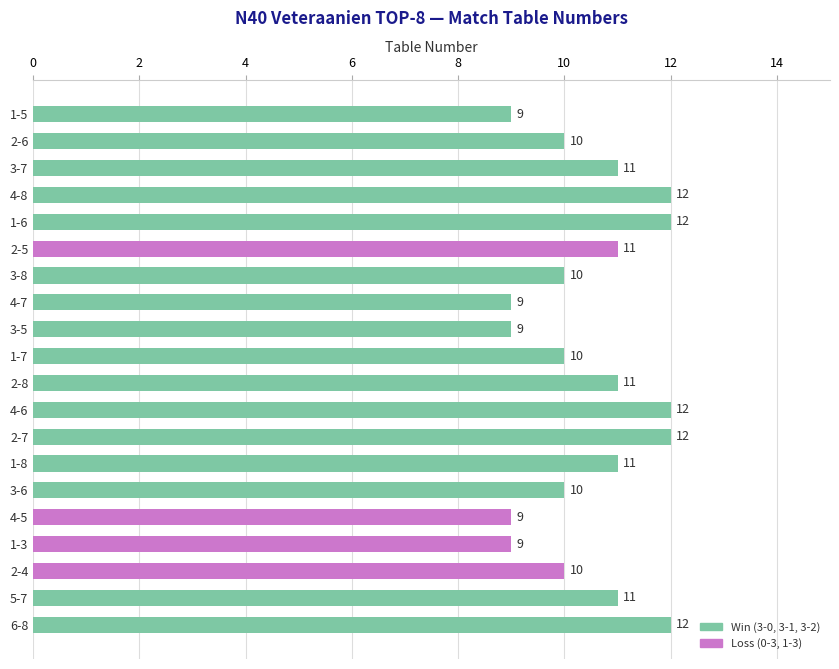

The chart shows a value of 10 at 2-4. True or false?

True